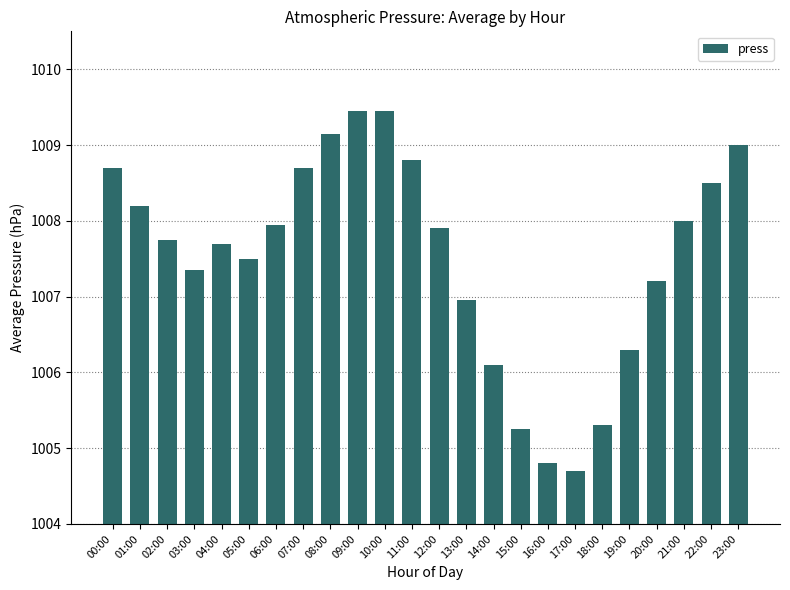

What is the greatest value displayed?

1009.5